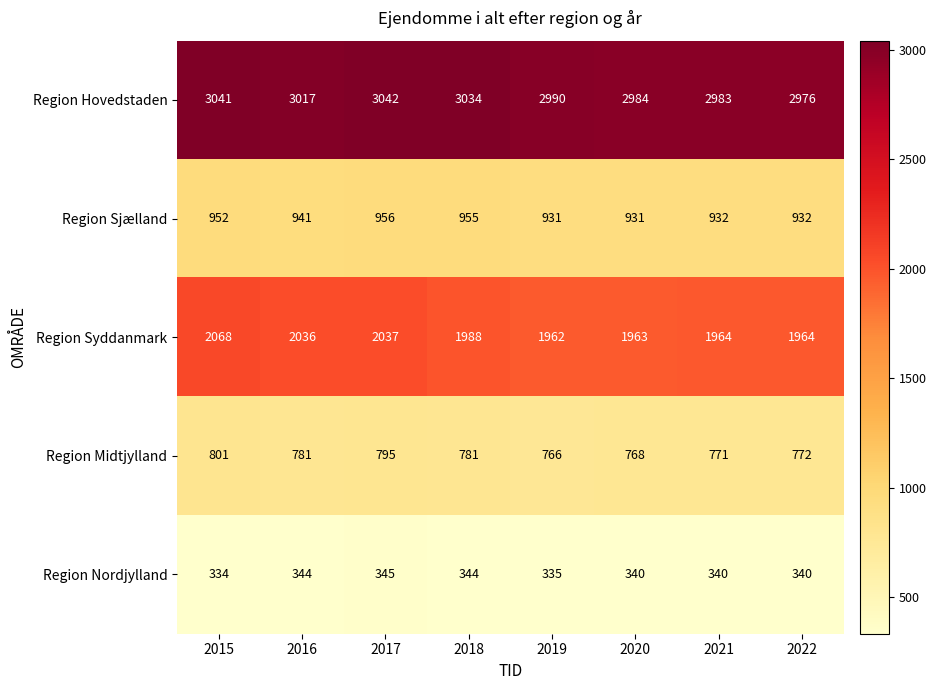

What is the sum of all Region Sjælland values?

7530